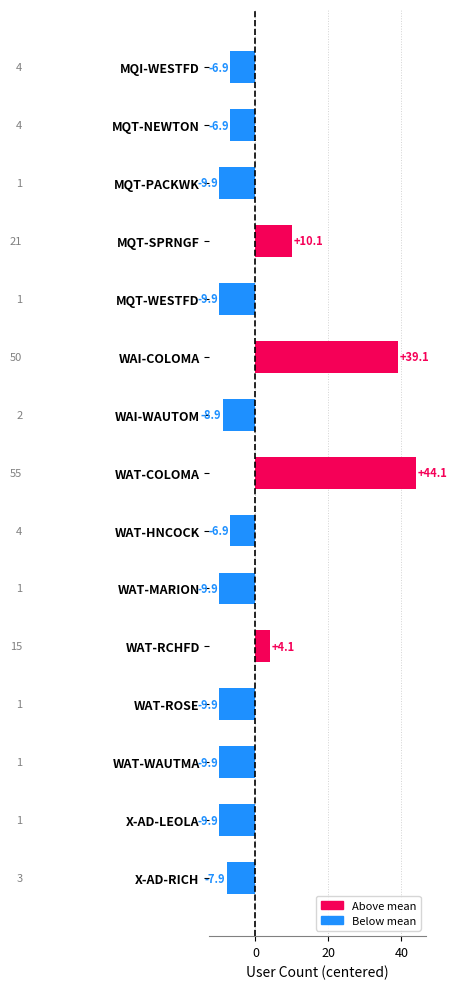

What is the label of the 11th bar from the top?

WAT-RCHFD